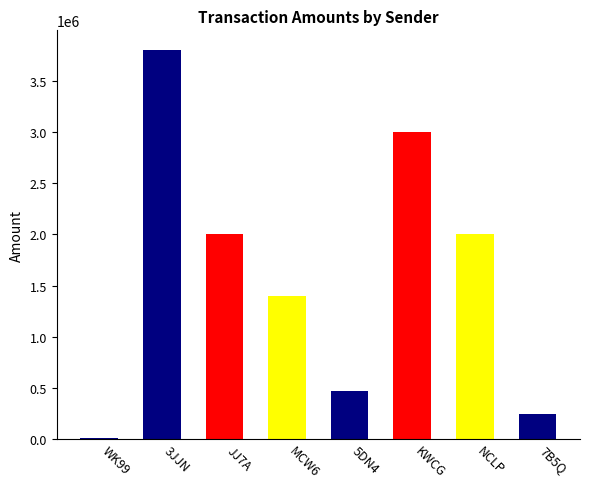

What is the greatest value displayed?

3800000